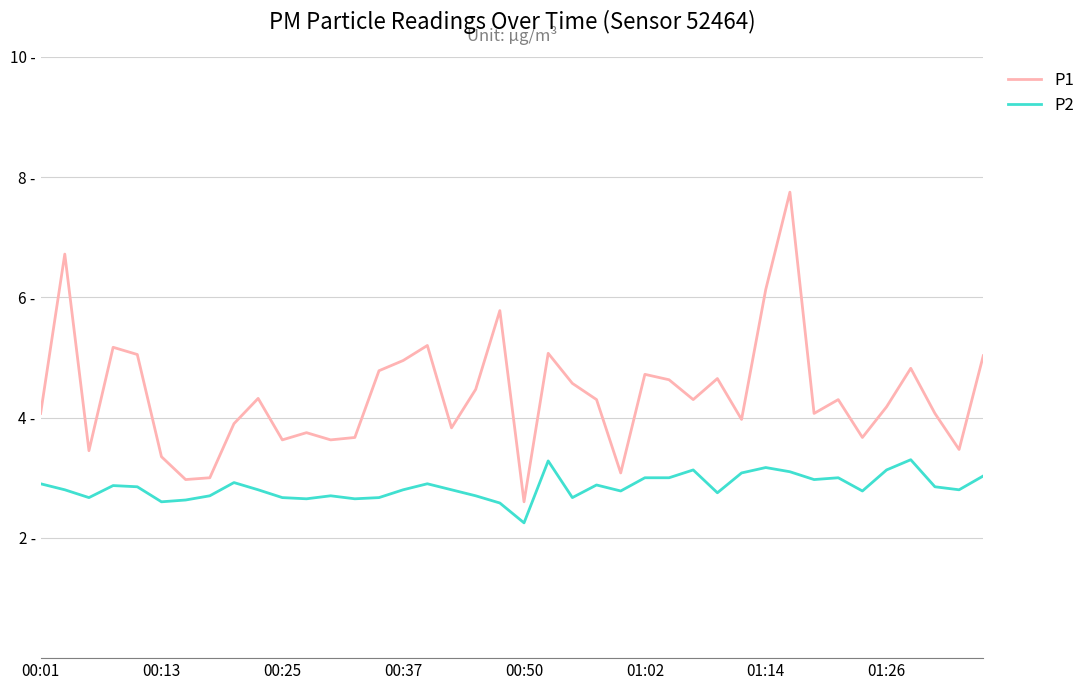

What are all the series names shown in the legend?

P1, P2